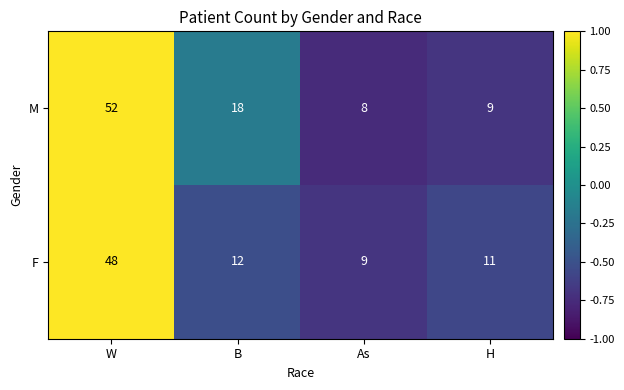

The value of M at B is 18. True or false?

True